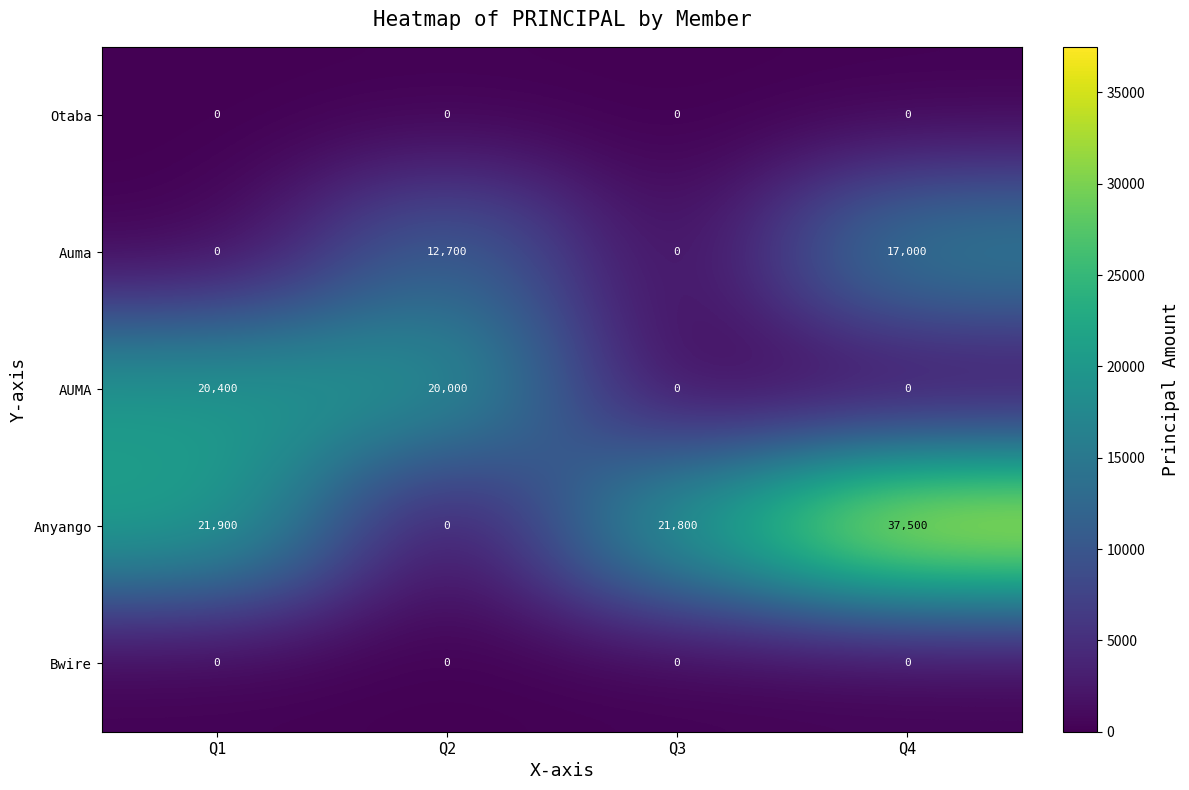

Reading right to left, what are all the values shown in this chart?

Otaba: 0	0	0	0
Auma: 17000	0	12700	0
AUMA: 0	0	20000	20400
Anyango: 37500	21800	0	21900
Bwire: 0	0	0	0